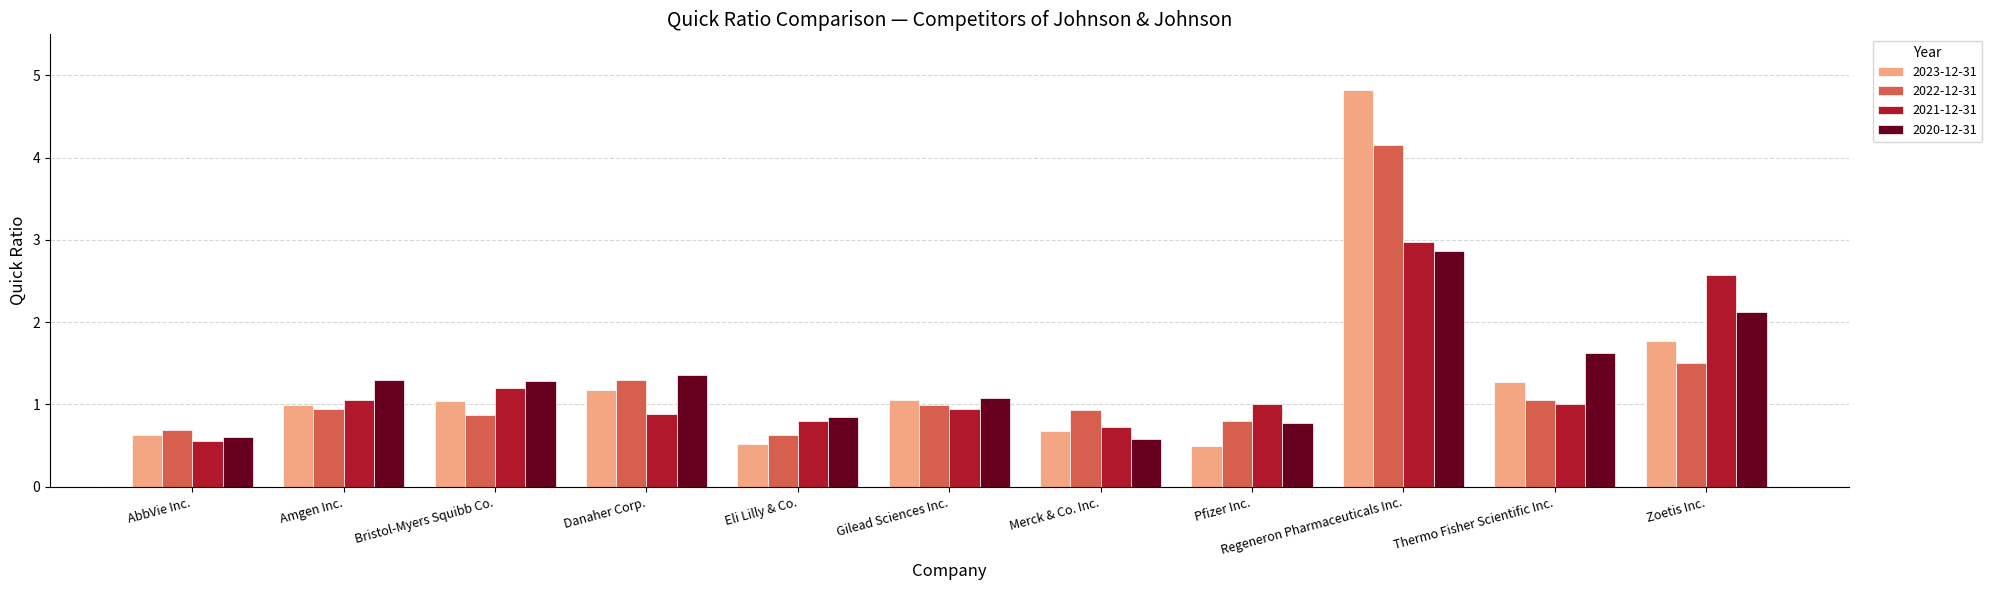

What position from the right is Merck & Co. Inc.?

5